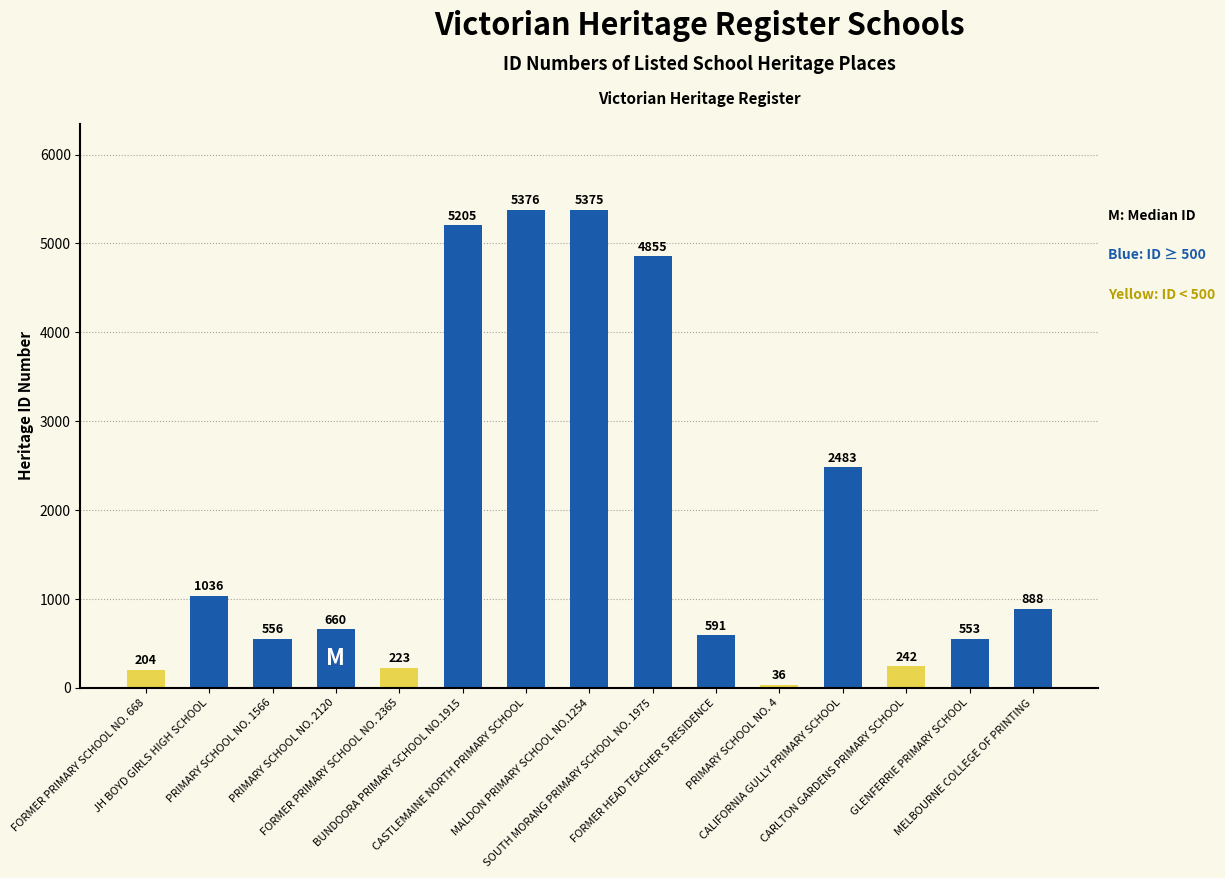

Which label corresponds to the largest value in the chart?

CASTLEMAINE NORTH PRIMARY SCHOOL